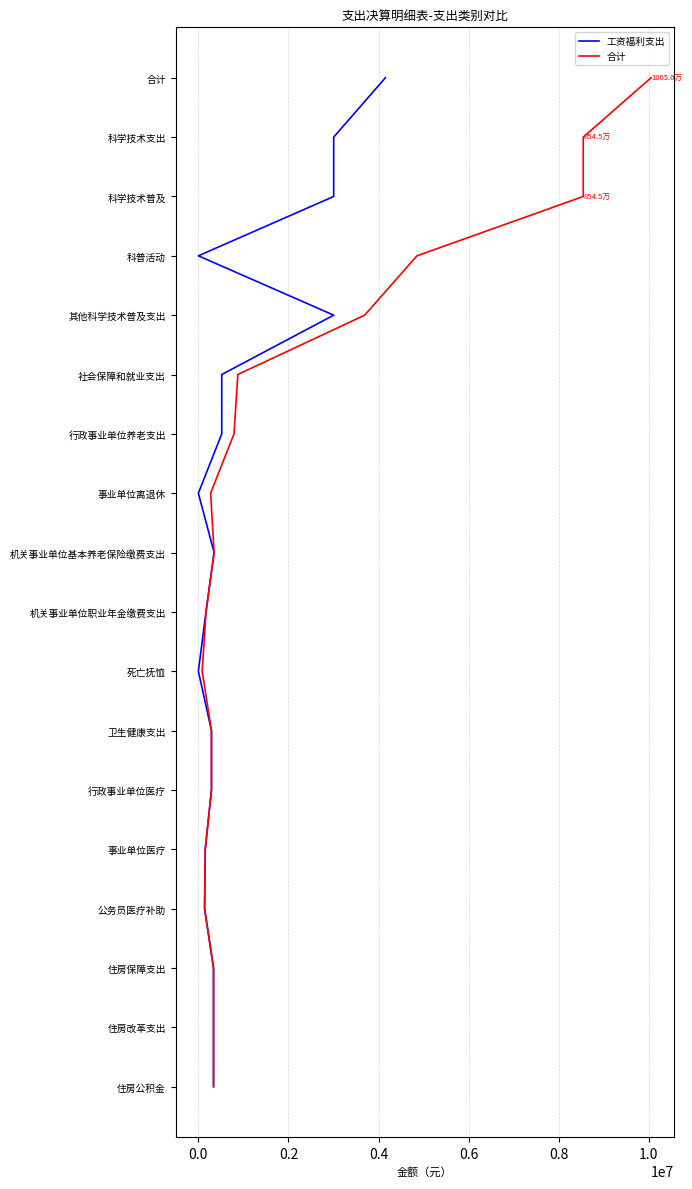

The value of 工资福利支出 at 13 is 20. True or false?

False